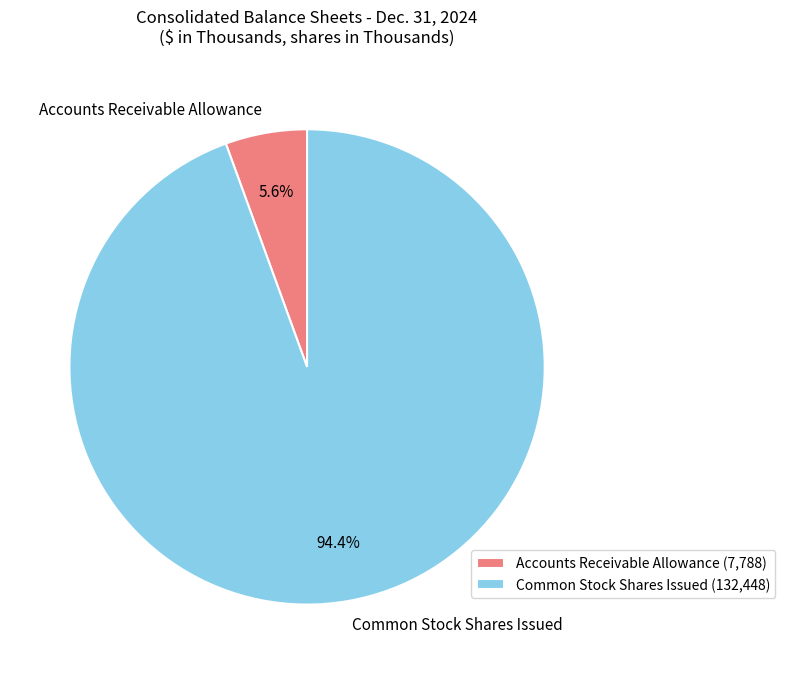

How many segments does this pie chart have?

2